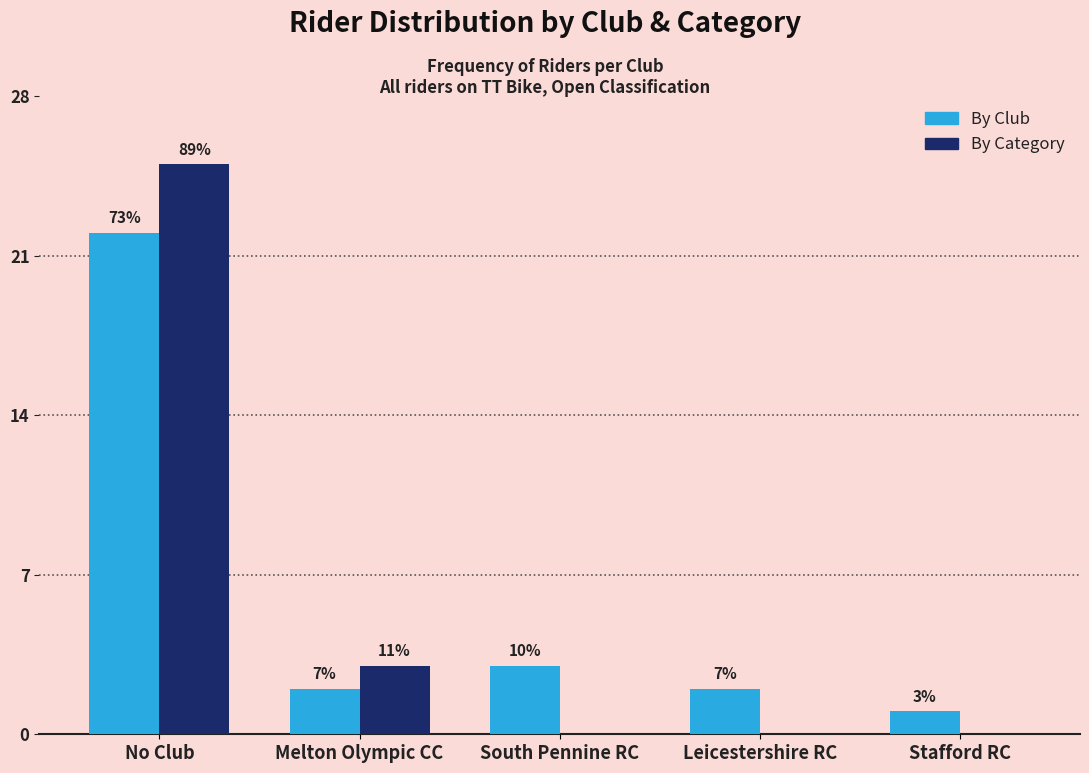

What are all the series names shown in the legend?

By Club, By Category